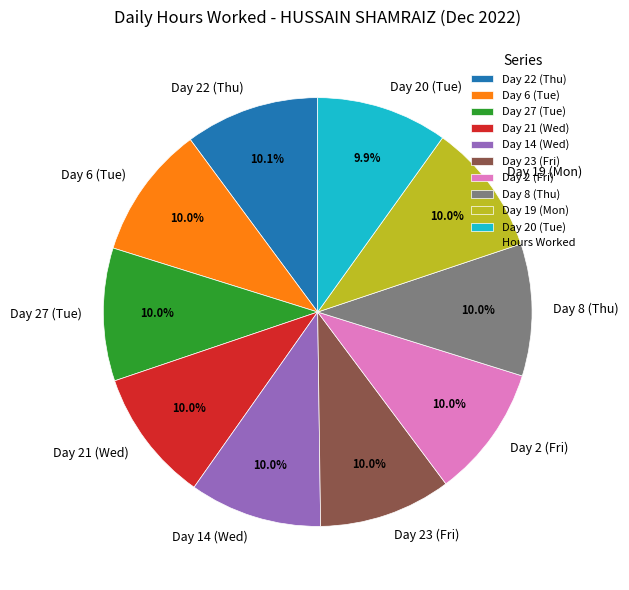

Does any single category account for the majority?

No